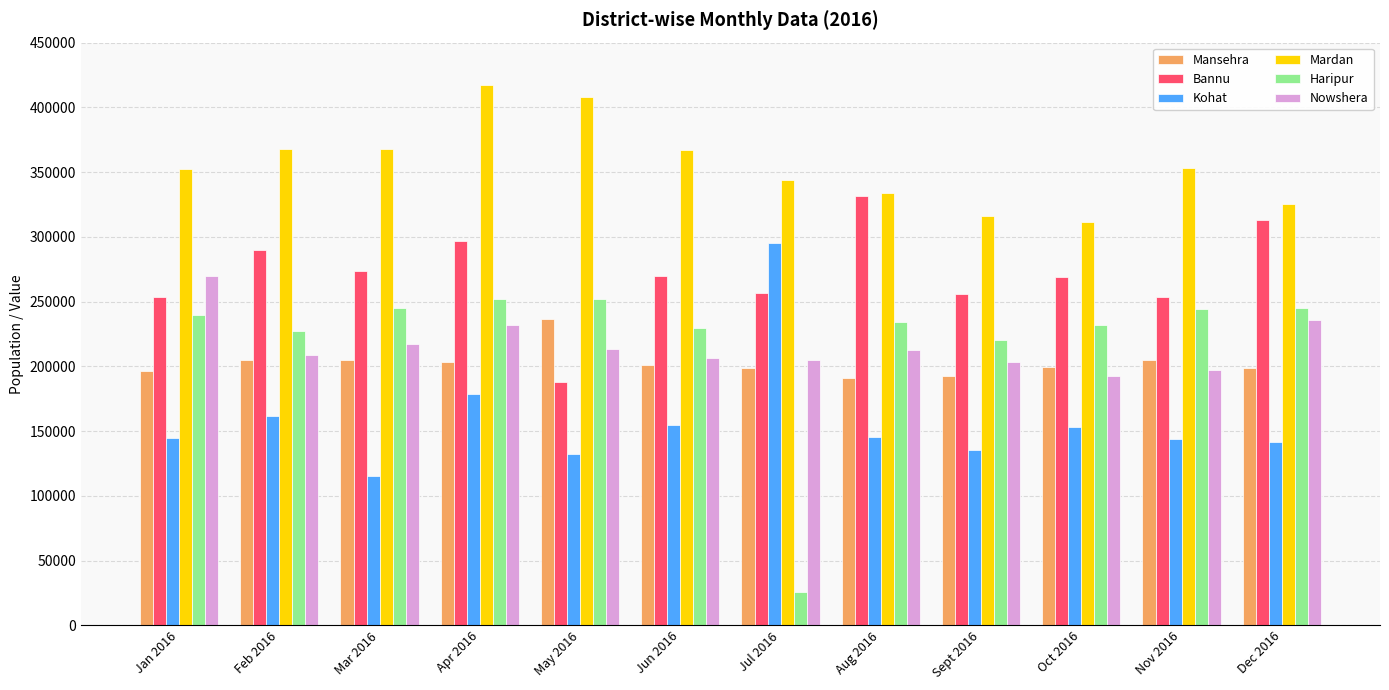

What is the minimum value for Haripur?

25415